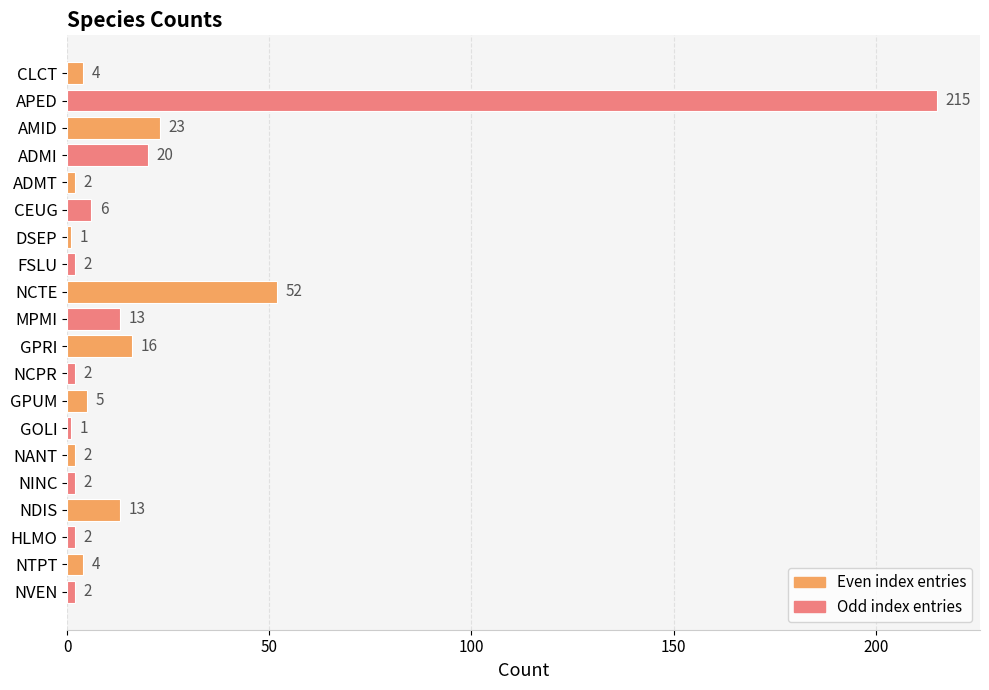

How many data points are less than 4?

9